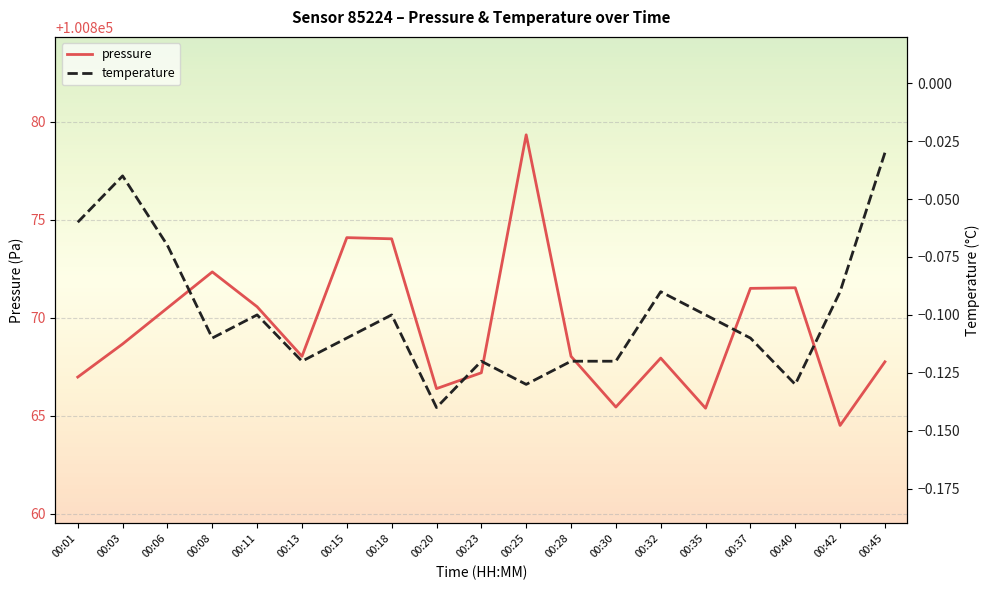

At which category does the chart reach its peak across all series?

00:25